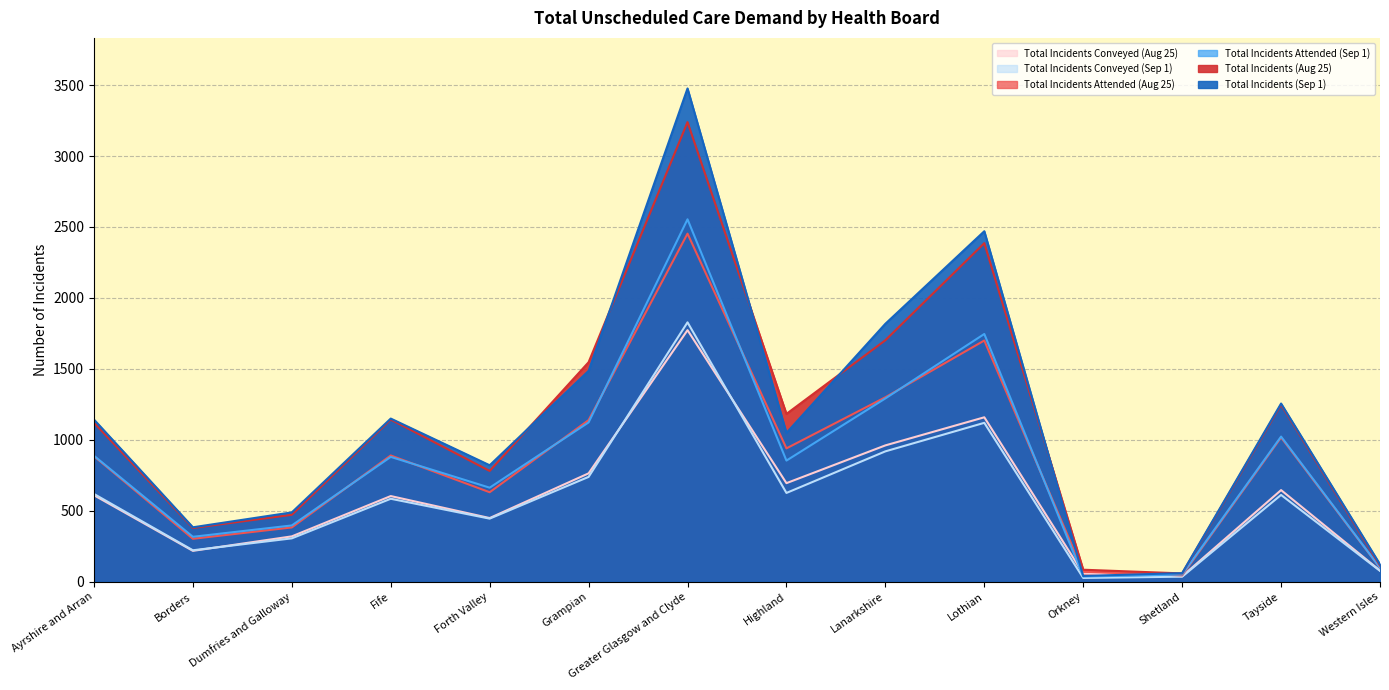

What is the average value of the Total Incidents (Sep 1) series?

1126